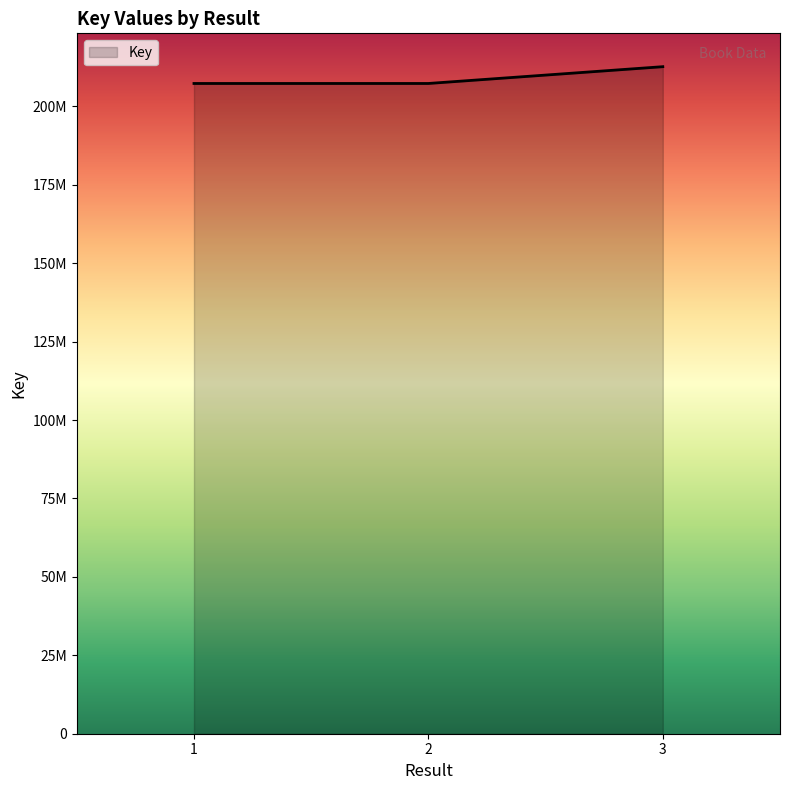

Rank the categories by value from lowest to highest.

1, 2, 3